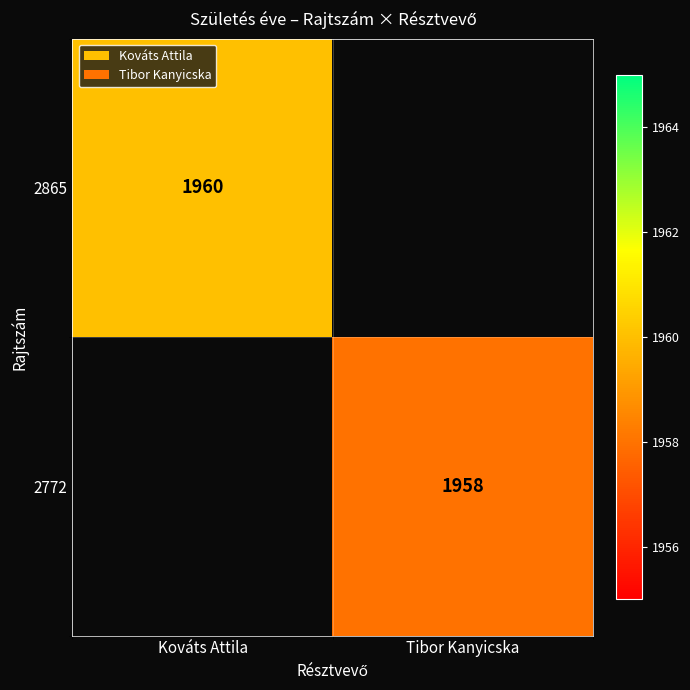

The value of 2865 at Kováts Attila is 753.5. True or false?

False